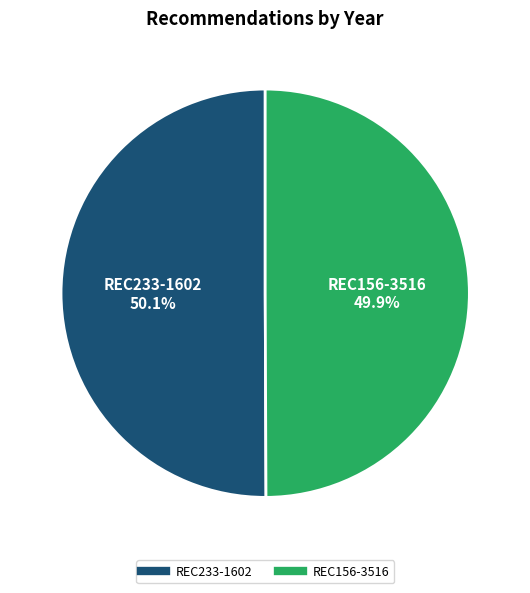

To the nearest percent, what portion does REC233-1602 represent?

50%